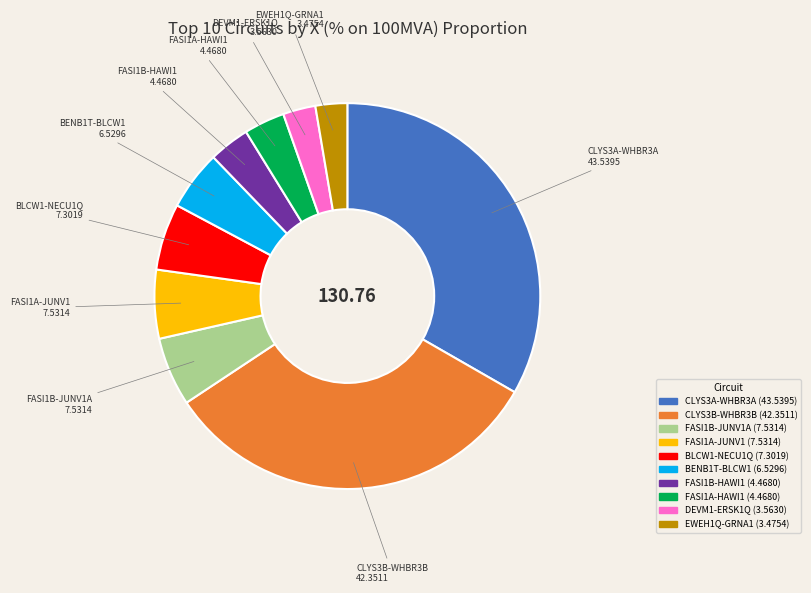

Does any single category account for the majority?

No